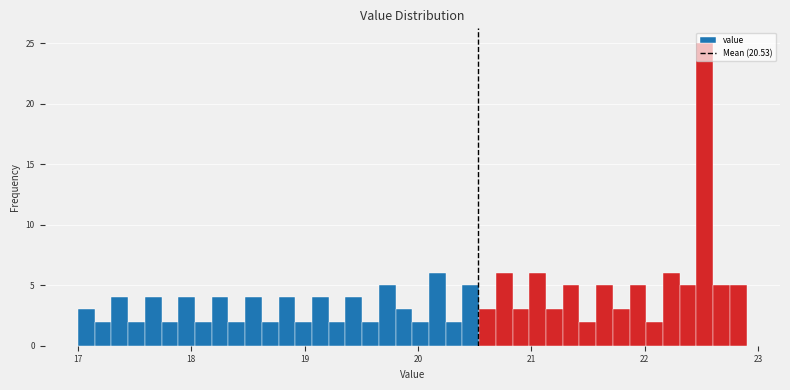

Read against the x-axis, roughly where is the centre of the tallest bar?

22.5